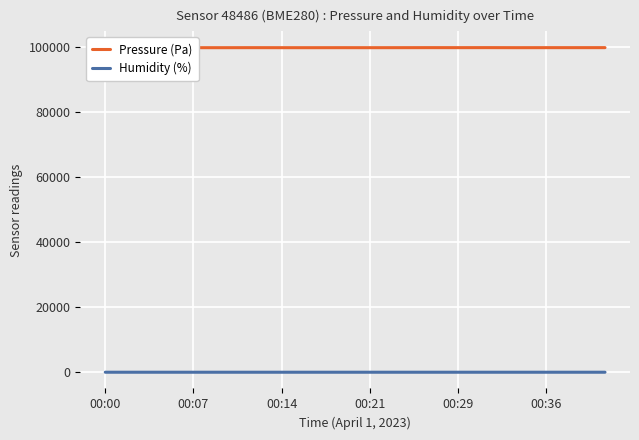

True or false: Humidity (%) and Pressure (Pa) cross at least once.

False